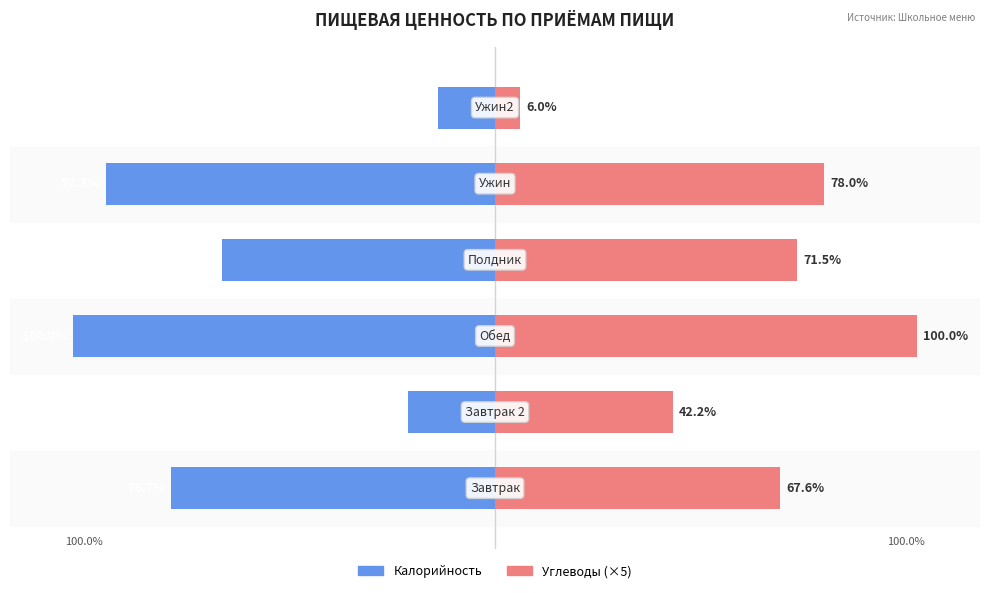

What is the total value across all series at 3?

6.7